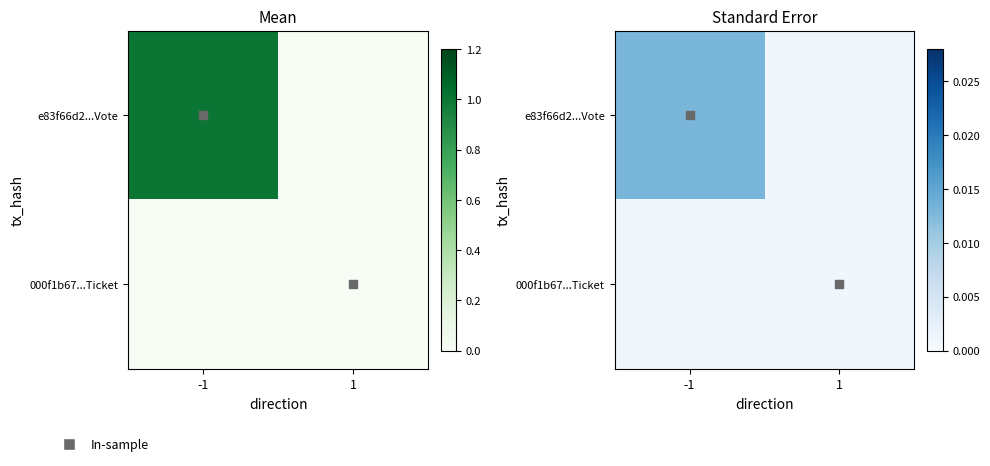

At how many categories does at least one series exceed 0?

2